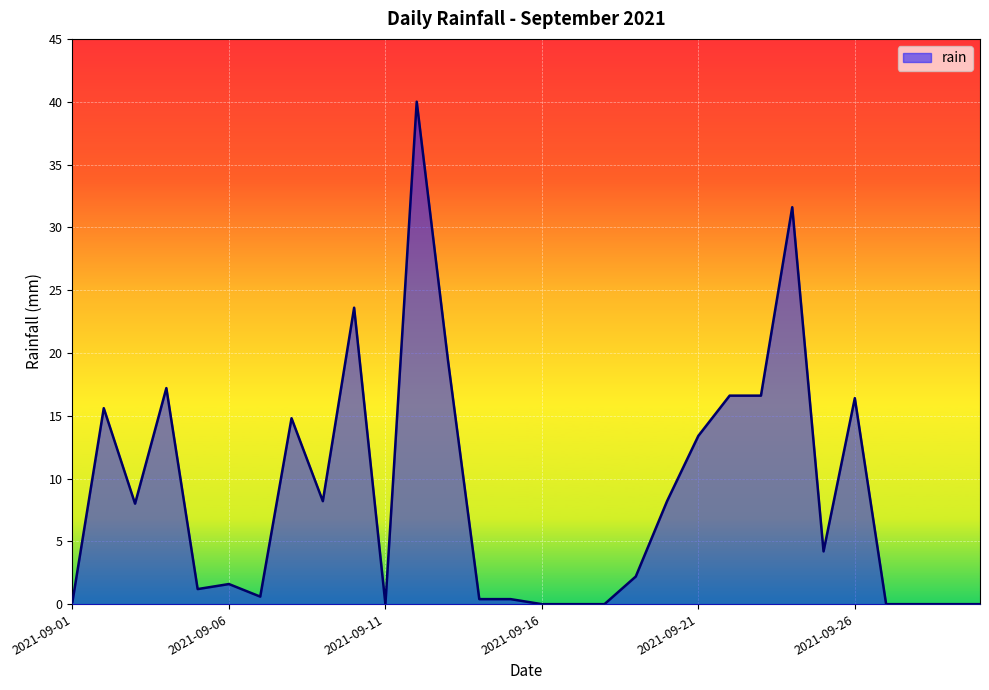

What is the greatest value displayed?

40.0